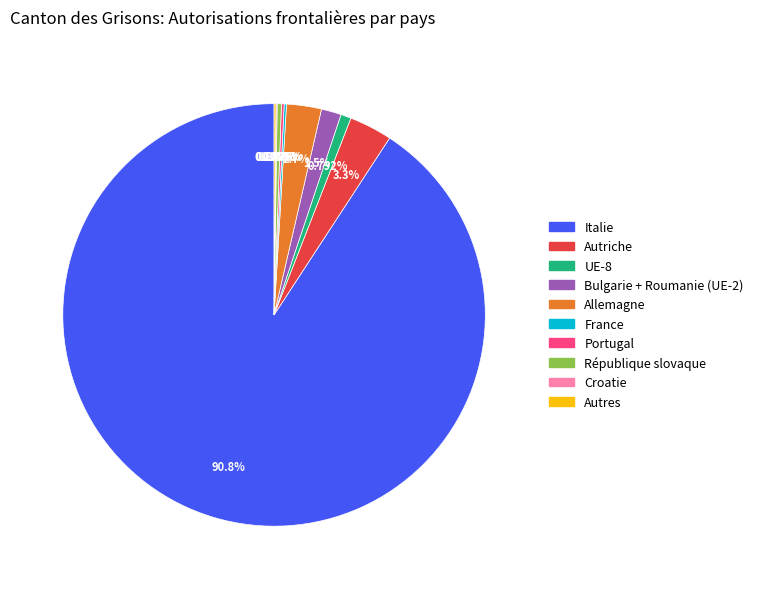

Does Italie account for over 50% of the chart?

Yes